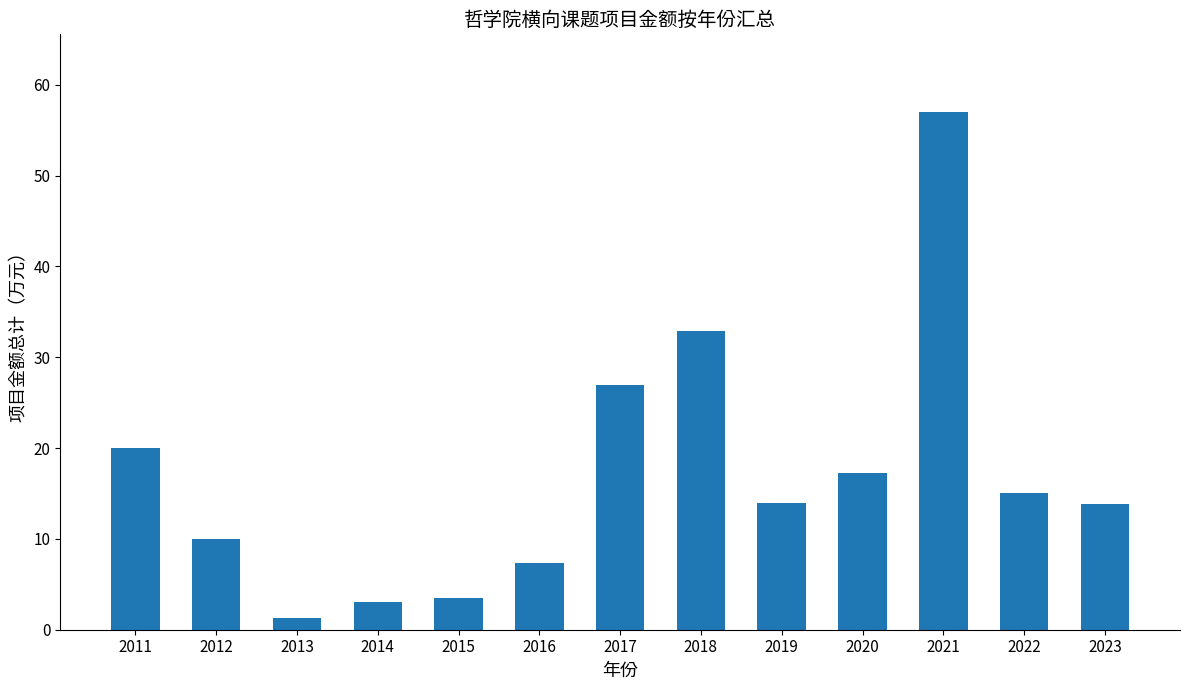

Which category has the lowest value across all series?

2013